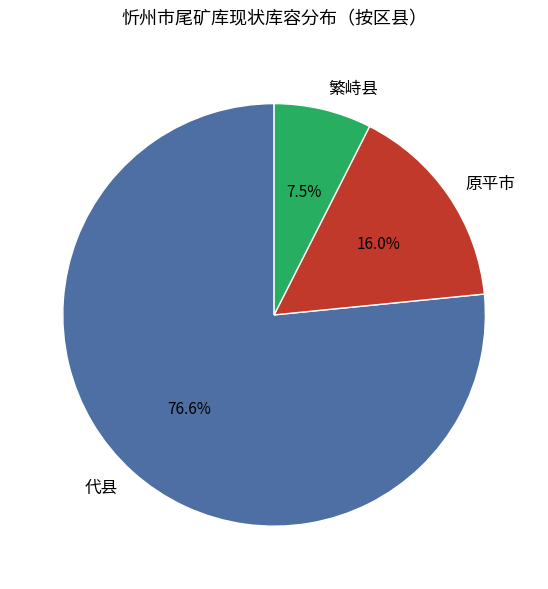

What is the smallest slice in the pie chart?

繁峙县